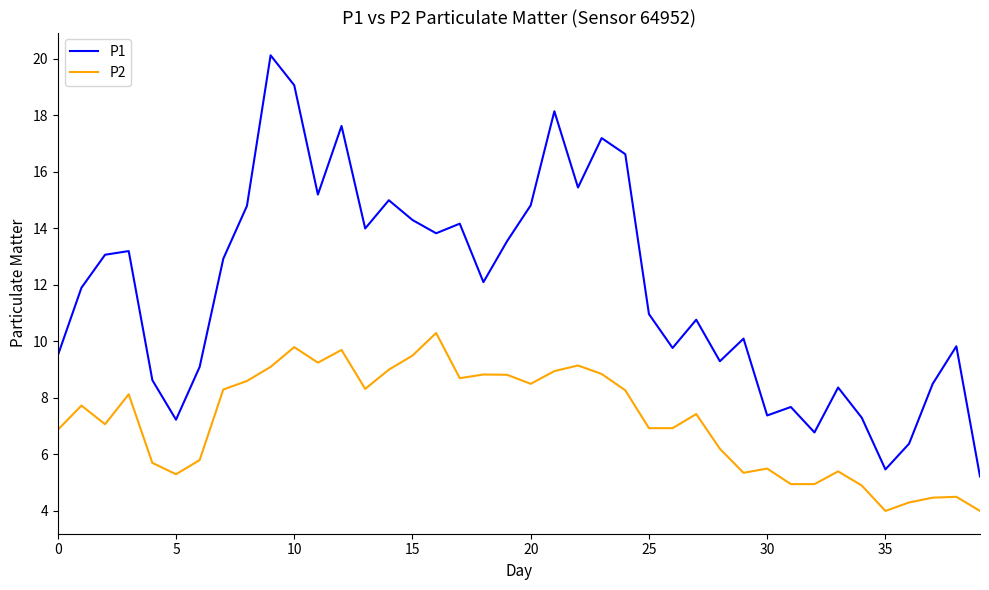

True or false: P2 has more than 0 points higher than both neighbors.

True